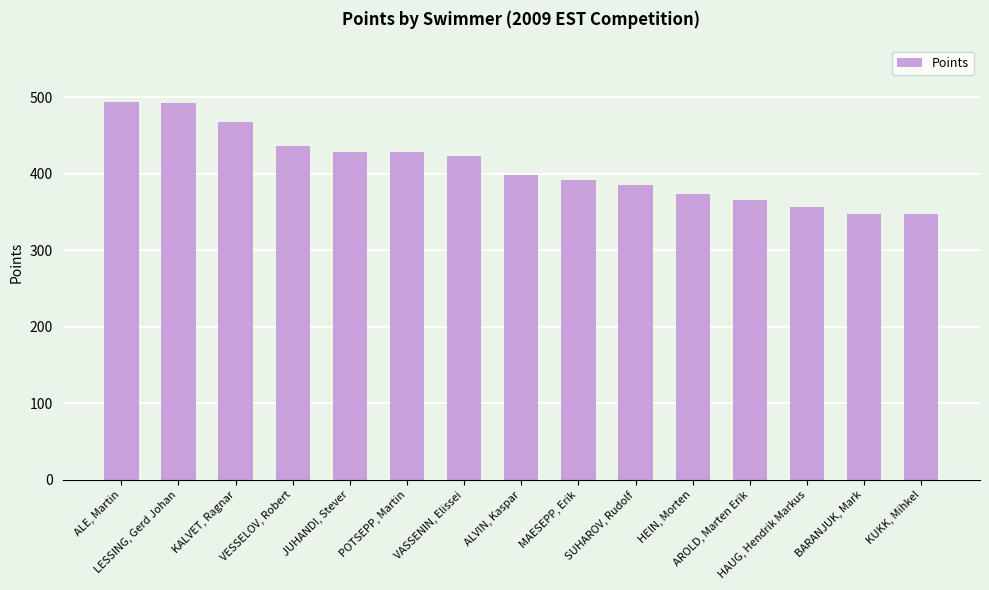

Rank the categories by value from highest to lowest.

ALE, Martin, LESSING, Gerd Johan, KALVET, Ragnar, VESSELOV, Robert, JUHANDI, Stever, POTSEPP, Martin, VASSENIN, Elissei, ALVIN, Kaspar, MAESEPP, Erik, SUHAROV, Rudolf, HEIN, Morten, AROLD, Marten Erik, HAUG, Hendrik Markus, BARANJUK, Mark, KUKK, Mihkel